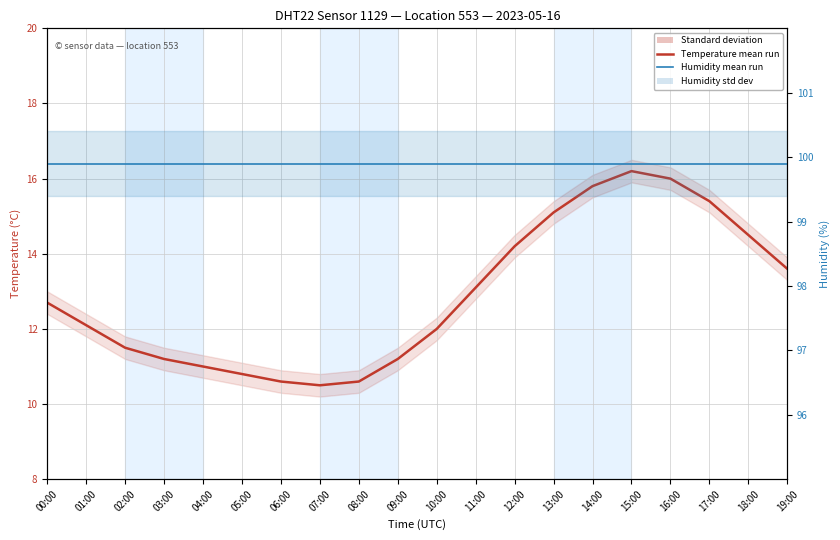

The Temperature mean run series shows 16.2 at 15:00. True or false?

True